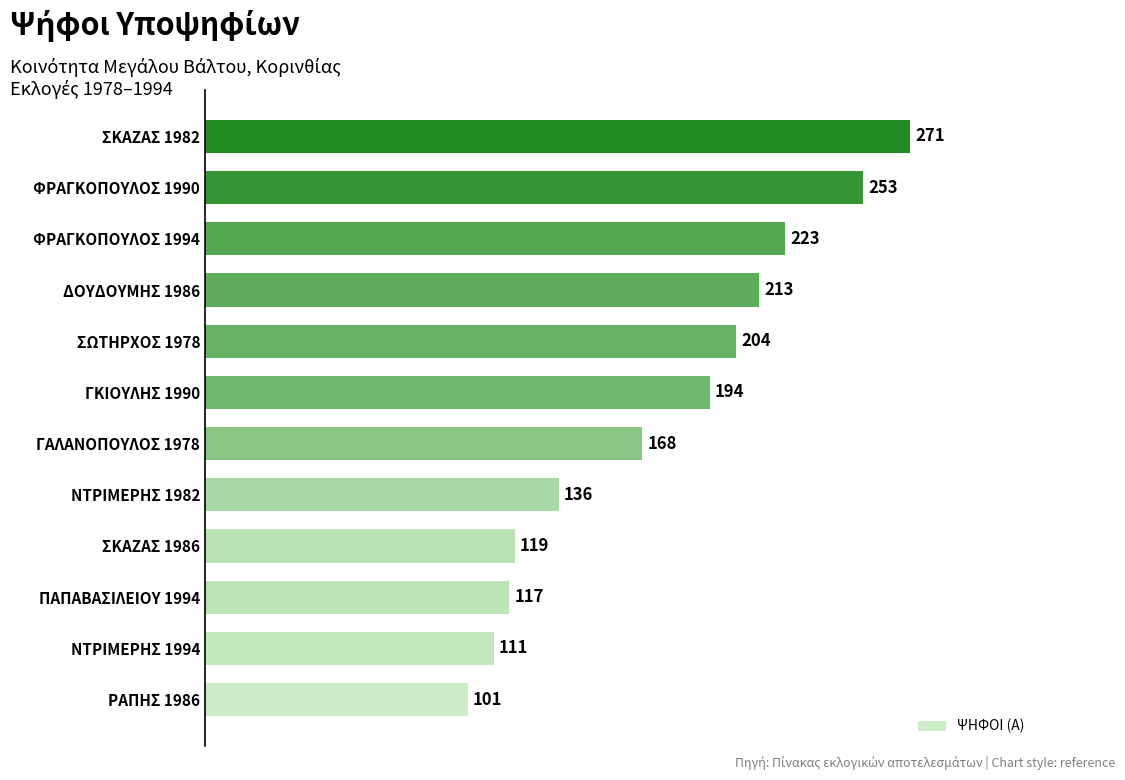

Where is the data nearest to the value 186?

ΓΚΙΟΥΛΗΣ 1990